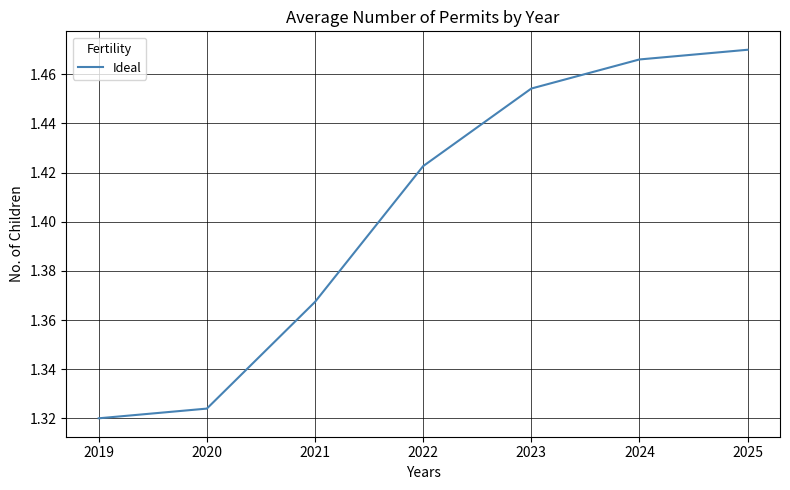

At which category does the chart reach its minimum across all series?

2019